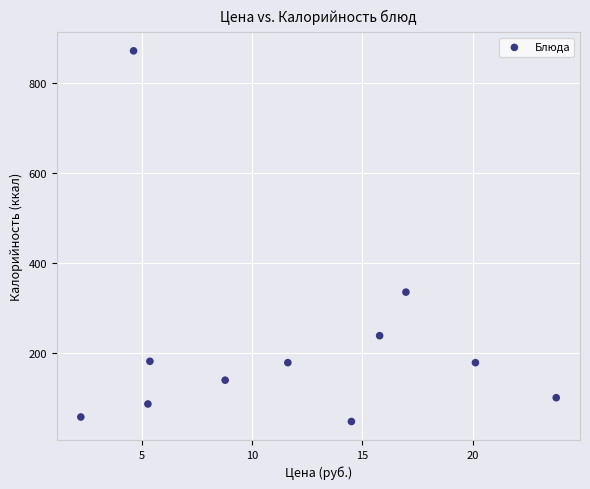

What Y value in the scatter plot is closest to 459?

335